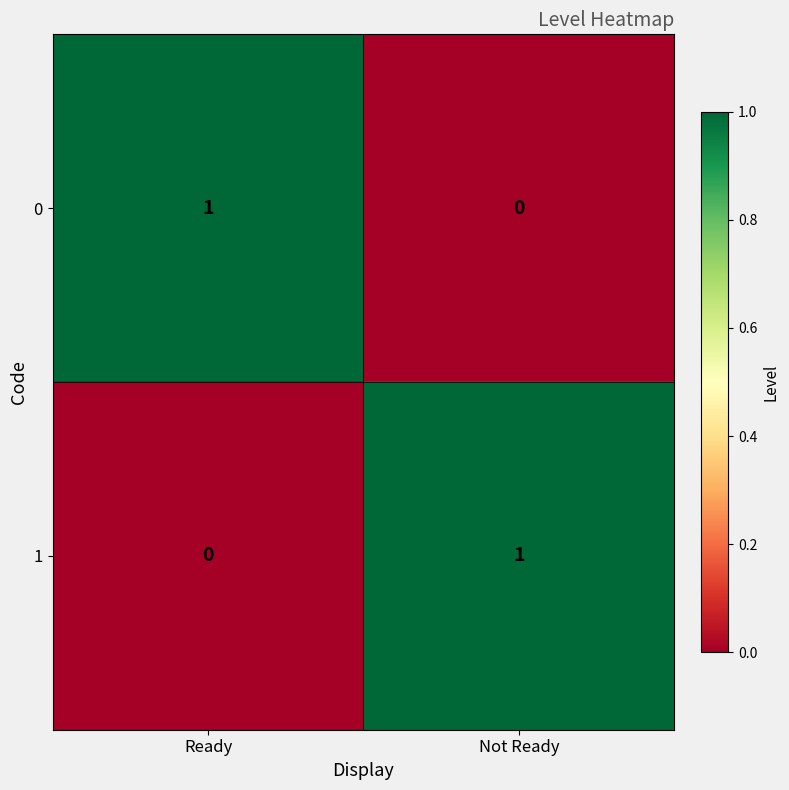

The value of 1 at Ready is 1. True or false?

False